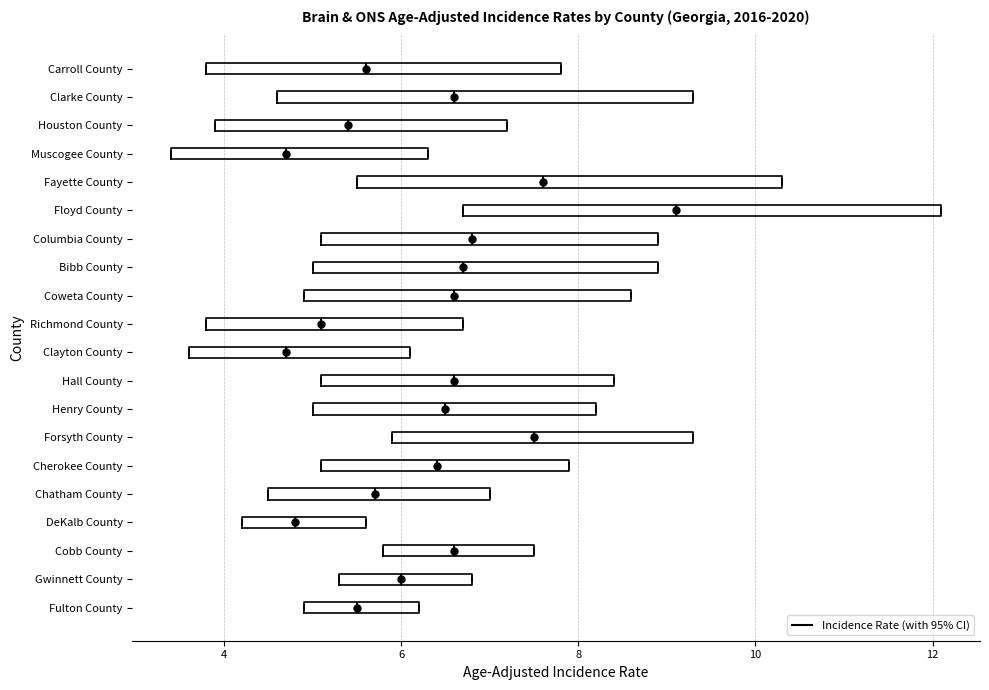

Where is the left edge of the box for Gwinnett County on the x-axis? The values are not printed on the chart, so give them approximately, as read against the axis.

5.4